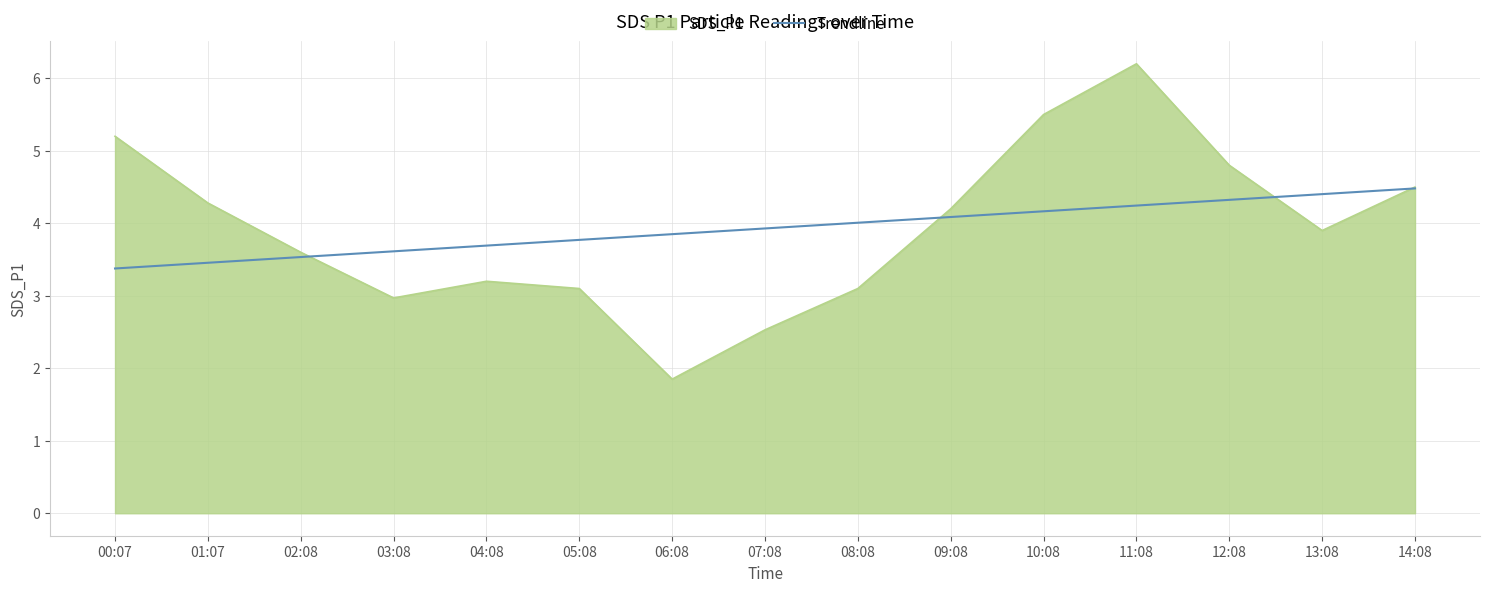

Read the SDS_P1 value at 08:08.

3.1